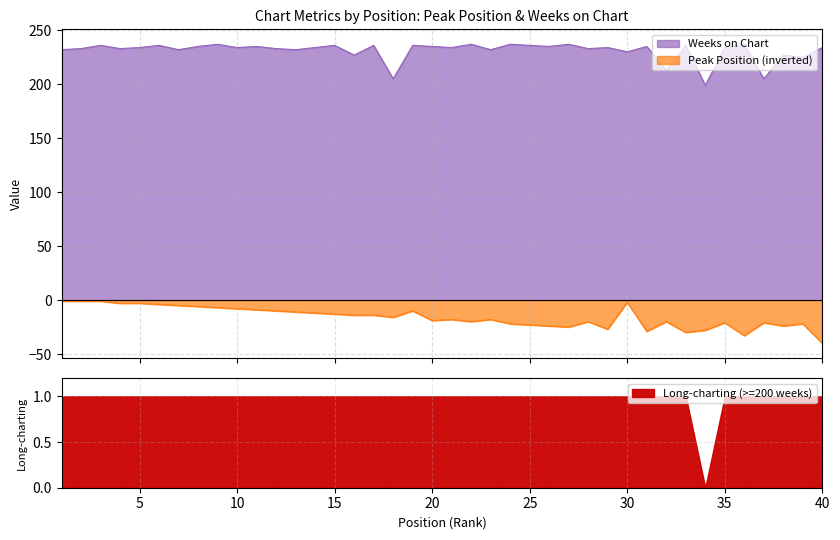

Rank the series by their maximum value, from lowest to highest.

Peak Position, Weeks on Chart